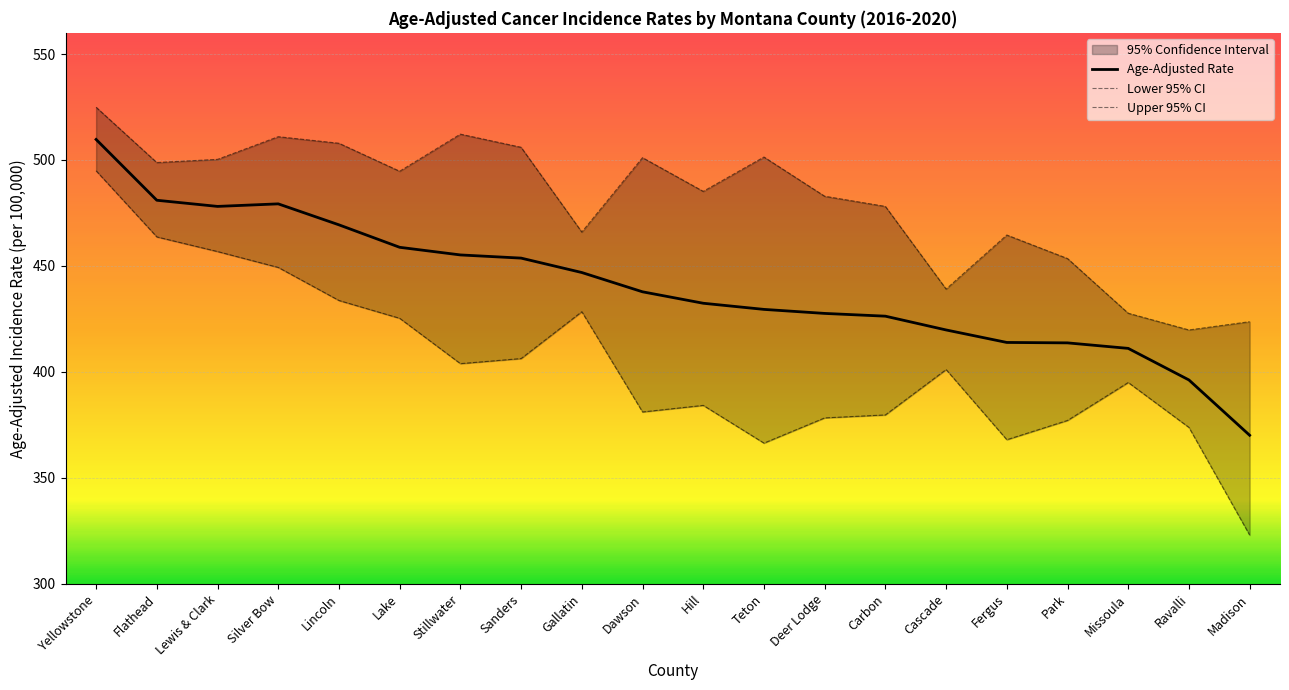

How many interior local valleys does the Lower 95% CI series have?

4